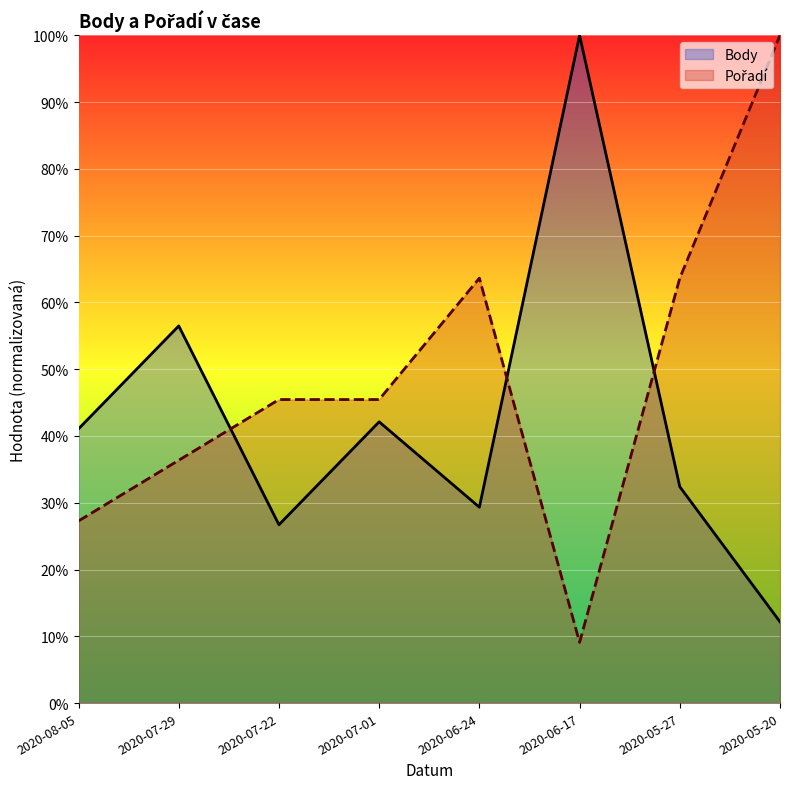

Reading left to right, list all the values displayed in this chart.

Body: 41.1	56.5	26.7	42.1	29.3	100.0	32.4	12.2
Pořadí: 27.3	36.4	45.5	45.5	63.6	9.1	63.6	100.0